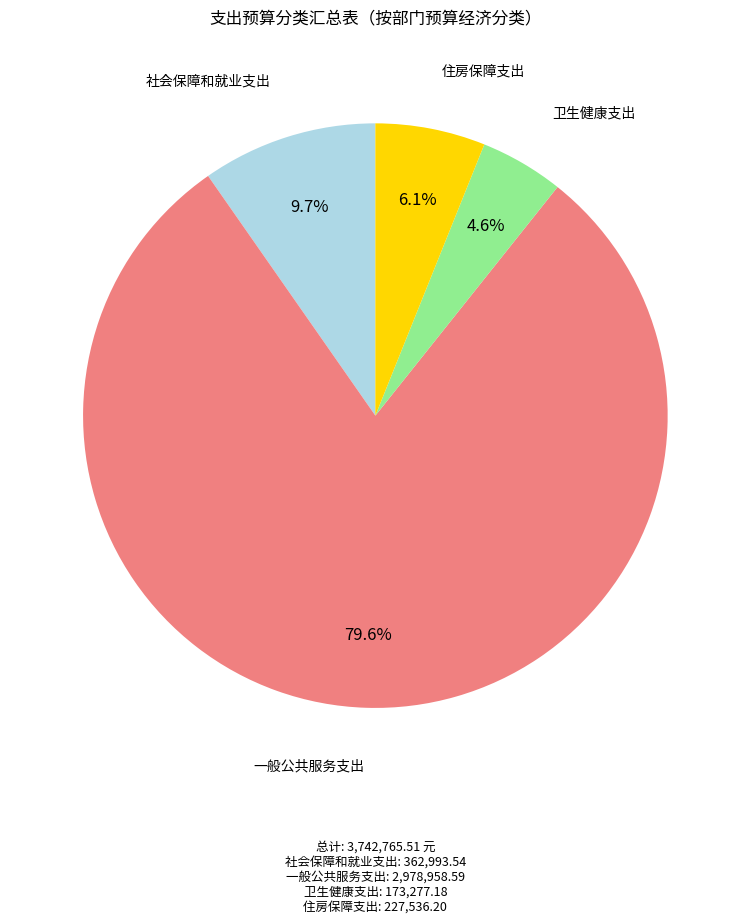

Which category has the smallest portion of the pie?

卫生健康支出